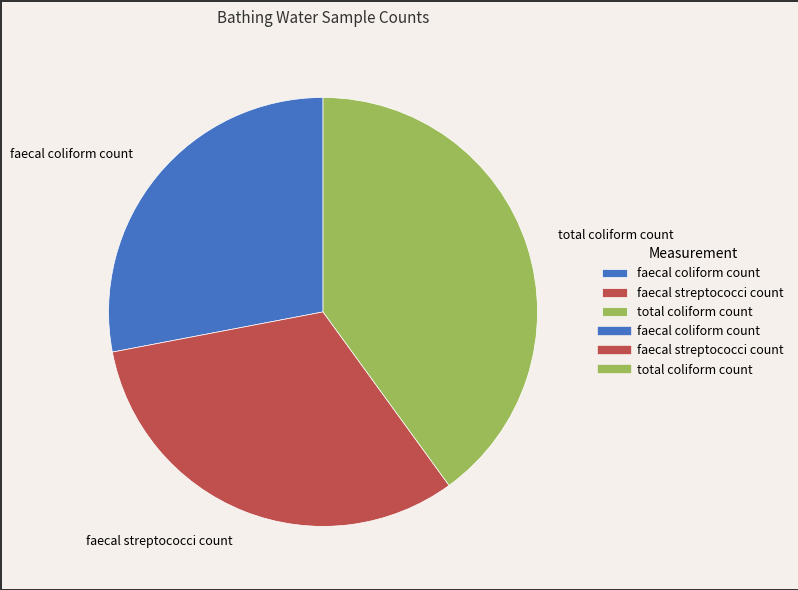

True or false: total coliform count accounts for 34% of the total.

False